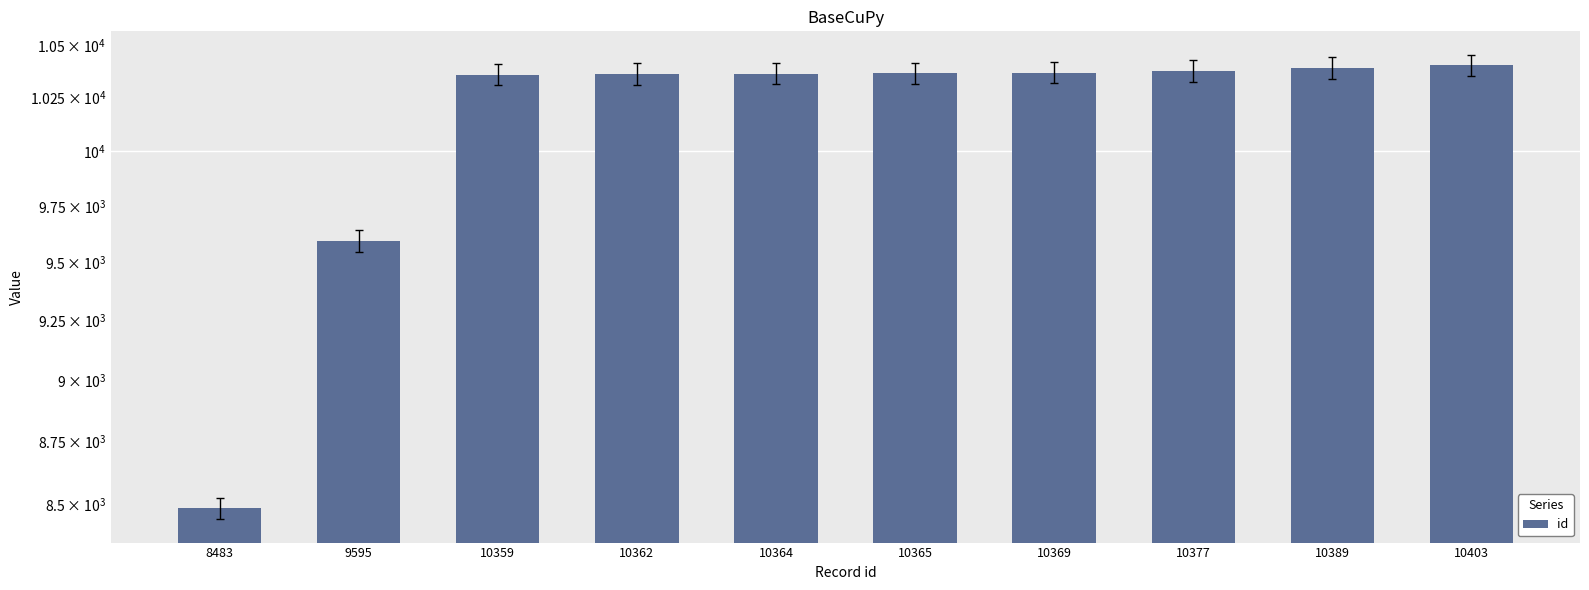

What is the sum of all values?

101066